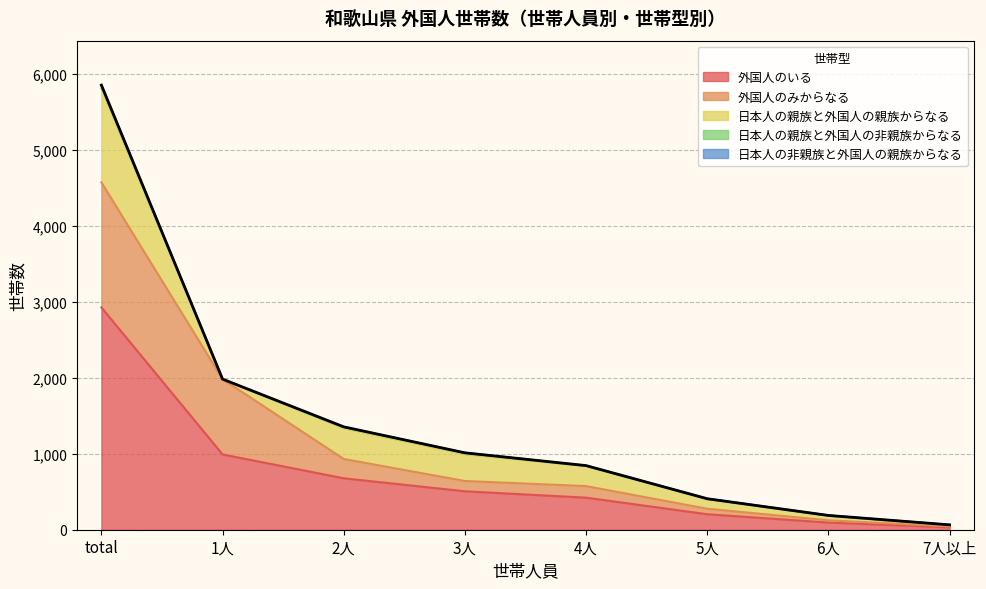

What is the average value of the 日本人の親族と外国人の親族からなる series?

308